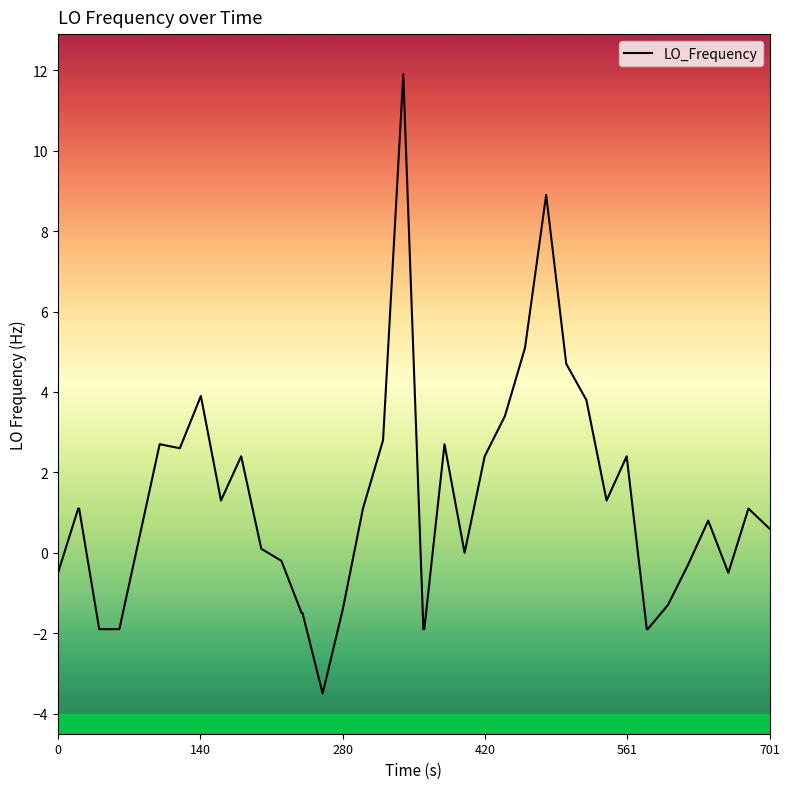

What is the greatest value displayed?

11.9